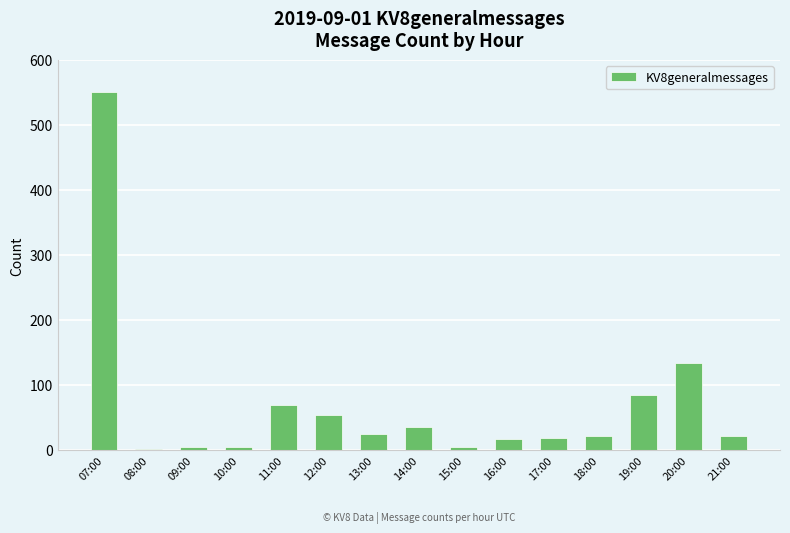

What is the ratio of the value at 11:00 to the value at 14:00?

2.0